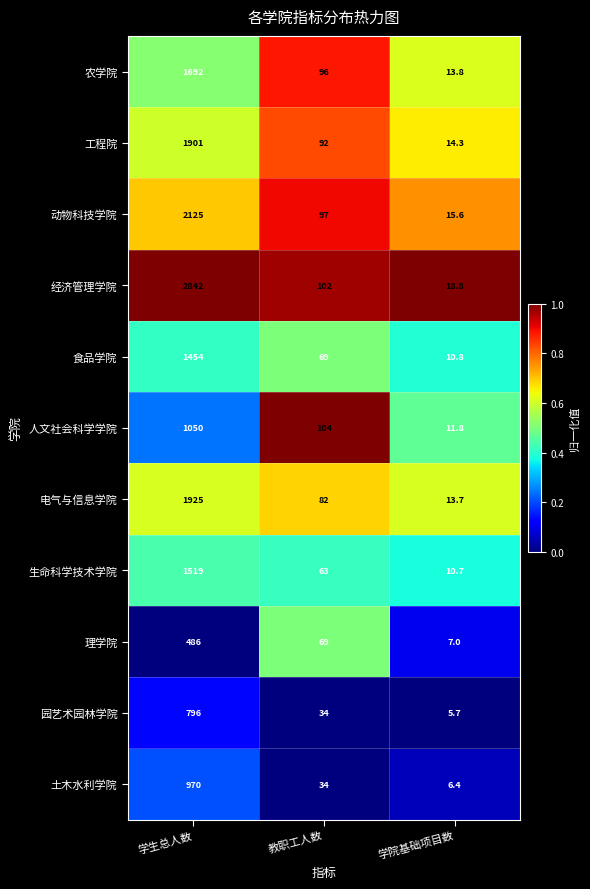

What is the difference between the highest and lowest values at 学院基础项目数?

13.1